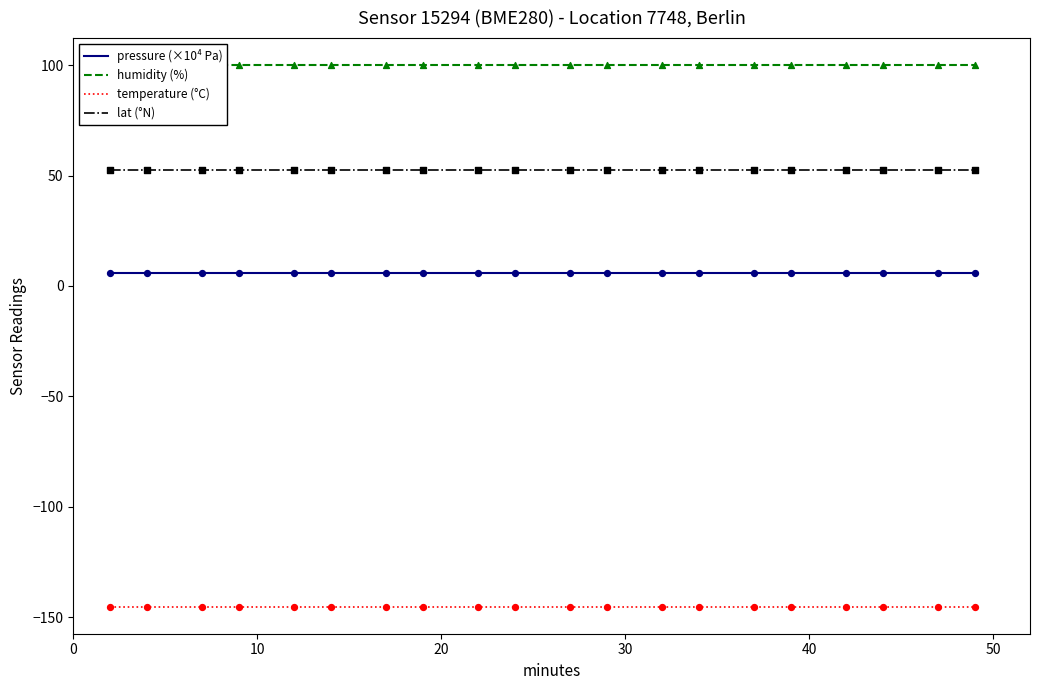

Which series reaches the maximum Y coordinate?

humidity (%)